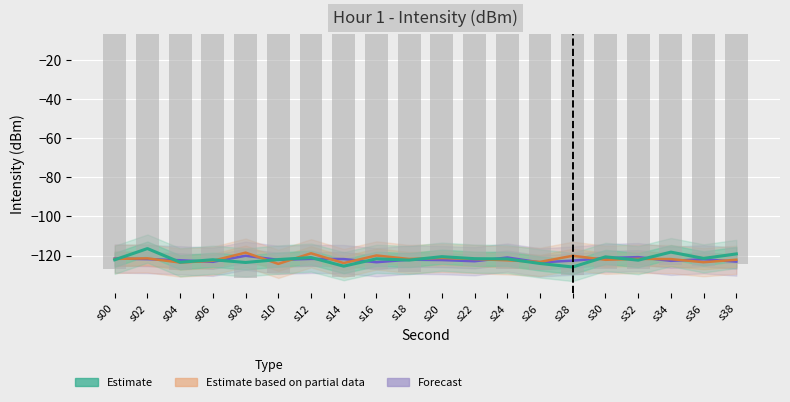

What is the value of the Estimate based on partial data bar at the 9th from the left?

-120.0